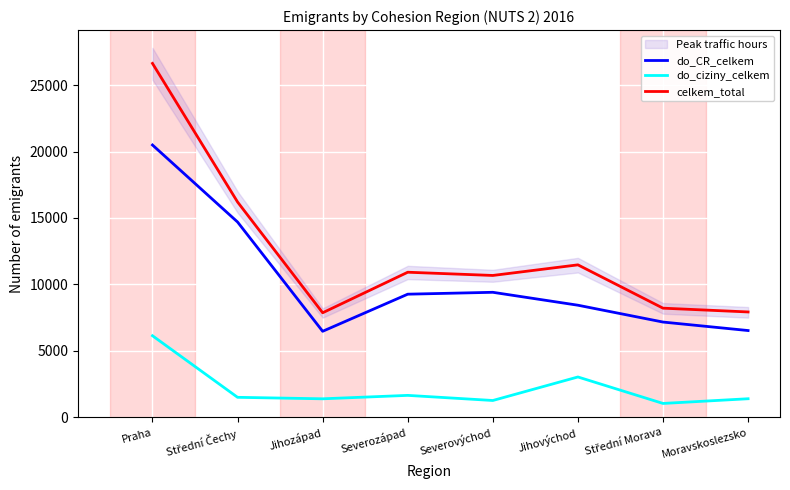

Is the value of do_ciziny_celkem at Střední Morava greater than the value of do_CR_celkem at Jihovýchod?

No